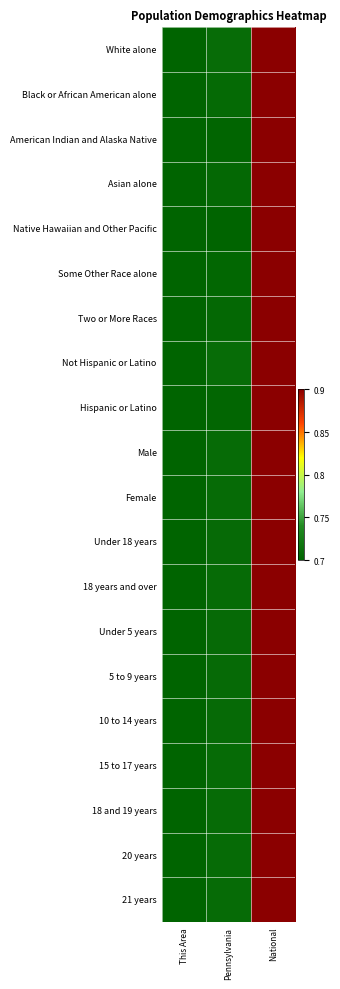

Reading left to right, what are all the values shown in this chart?

White alone: This Area=0.0	Pennsylvania=0.0	National=1.0
Black or African American alone: This Area=0.0	Pennsylvania=0.0	National=1.0
American Indian and Alaska Native: This Area=0.0	Pennsylvania=0.0	National=1.0
Asian alone: This Area=0.0	Pennsylvania=0.0	National=1.0
Native Hawaiian and Other Pacific: This Area=0.0	Pennsylvania=0.0	National=1.0
Some Other Race alone: This Area=0.0	Pennsylvania=0.0	National=1.0
Two or More Races: This Area=0.0	Pennsylvania=0.0	National=1.0
Not Hispanic or Latino: This Area=0.0	Pennsylvania=0.0	National=1.0
Hispanic or Latino: This Area=0.0	Pennsylvania=0.0	National=1.0
Male: This Area=0.0	Pennsylvania=0.0	National=1.0
Female: This Area=0.0	Pennsylvania=0.0	National=1.0
Under 18 years: This Area=0.0	Pennsylvania=0.0	National=1.0
18 years and over: This Area=0.0	Pennsylvania=0.0	National=1.0
Under 5 years: This Area=0.0	Pennsylvania=0.0	National=1.0
5 to 9 years: This Area=0.0	Pennsylvania=0.0	National=1.0
10 to 14 years: This Area=0.0	Pennsylvania=0.0	National=1.0
15 to 17 years: This Area=0.0	Pennsylvania=0.0	National=1.0
18 and 19 years: This Area=0.0	Pennsylvania=0.0	National=1.0
20 years: This Area=0.0	Pennsylvania=0.0	National=1.0
21 years: This Area=0.0	Pennsylvania=0.0	National=1.0